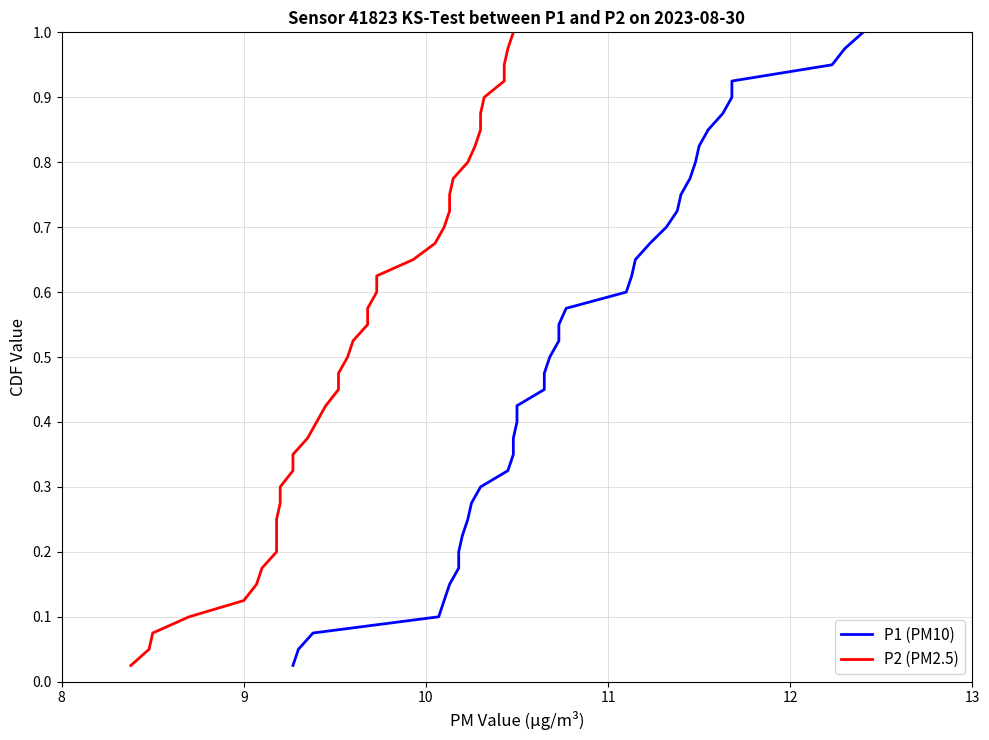

Is the value of P2 (PM2.5) at 30 greater than the value of P1 (PM10) at 9?

Yes